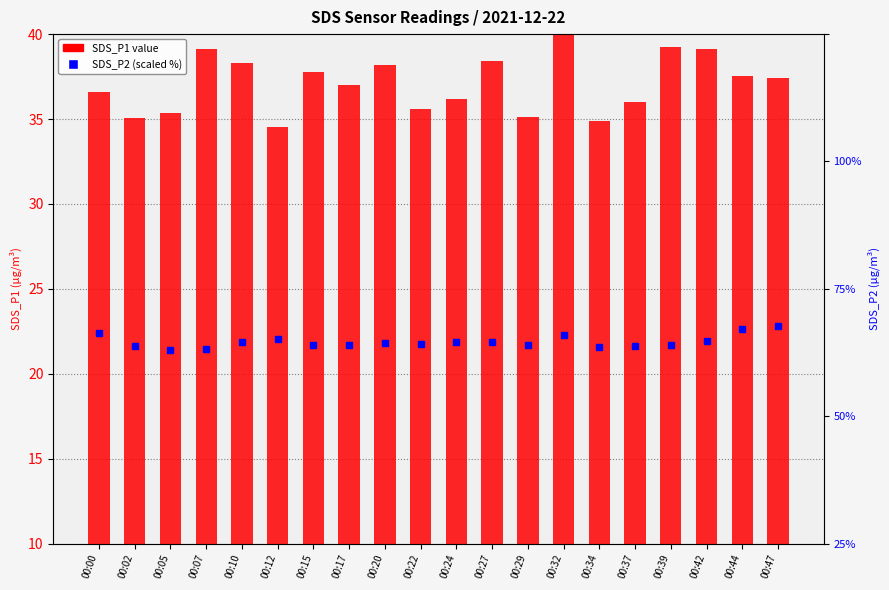

List the series in order of their overall mean, highest first.

SDS_P2, SDS_P1